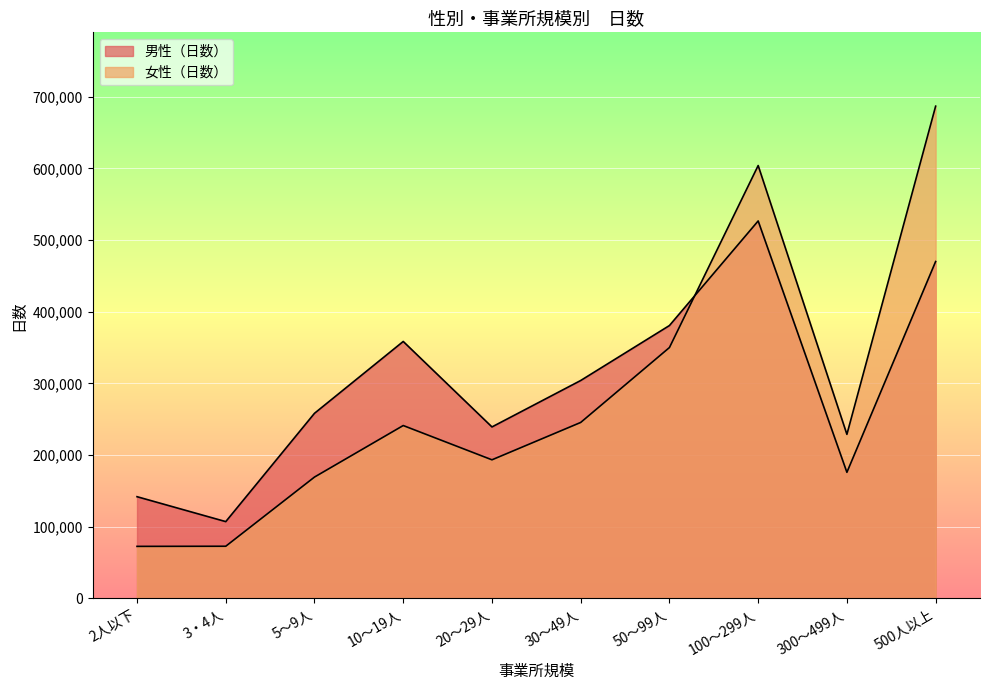

What is the label of the 9th point from the left?

300～499人